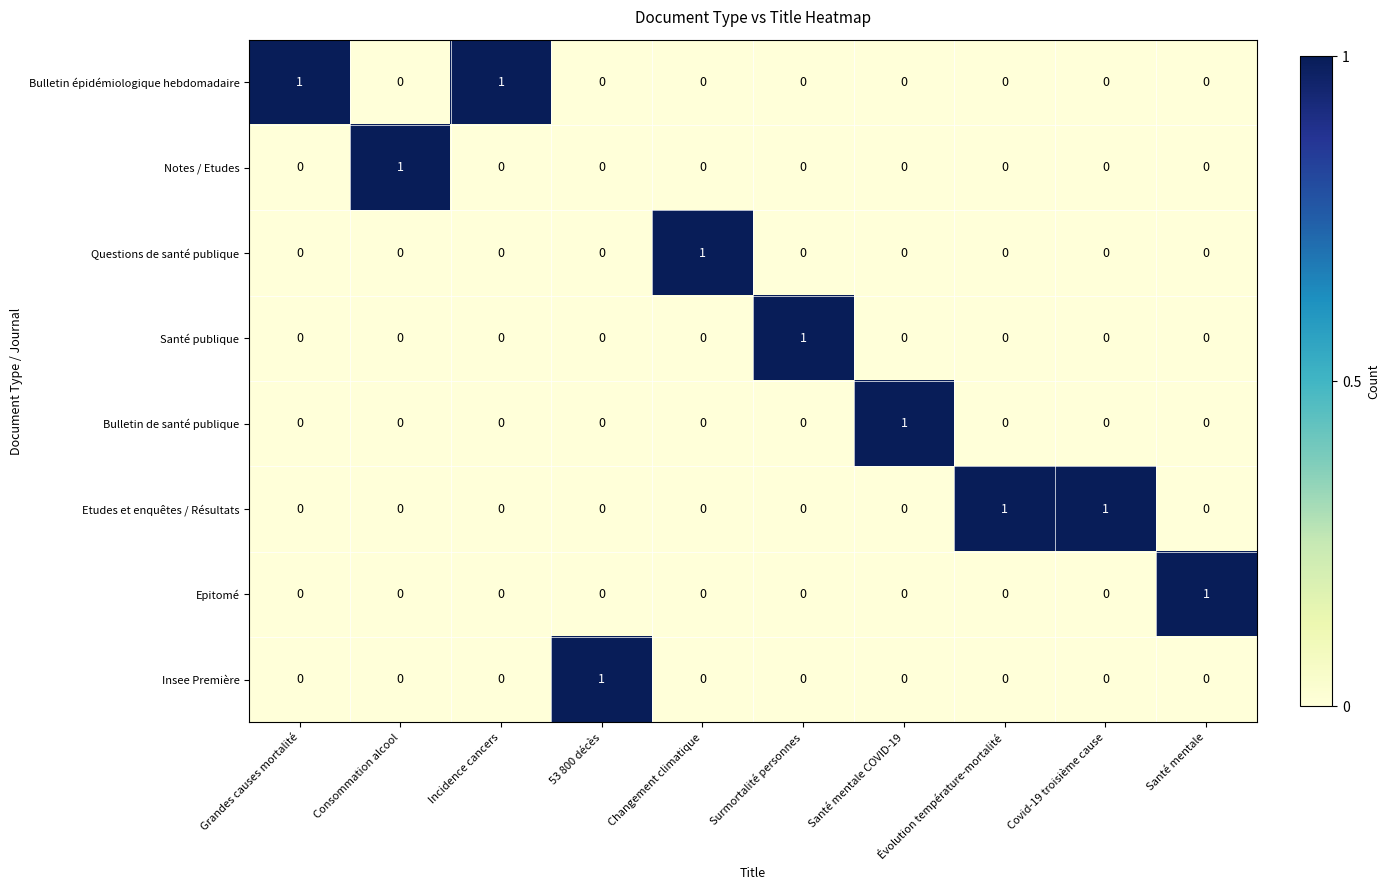

At how many categories does at least one series exceed 0?

10